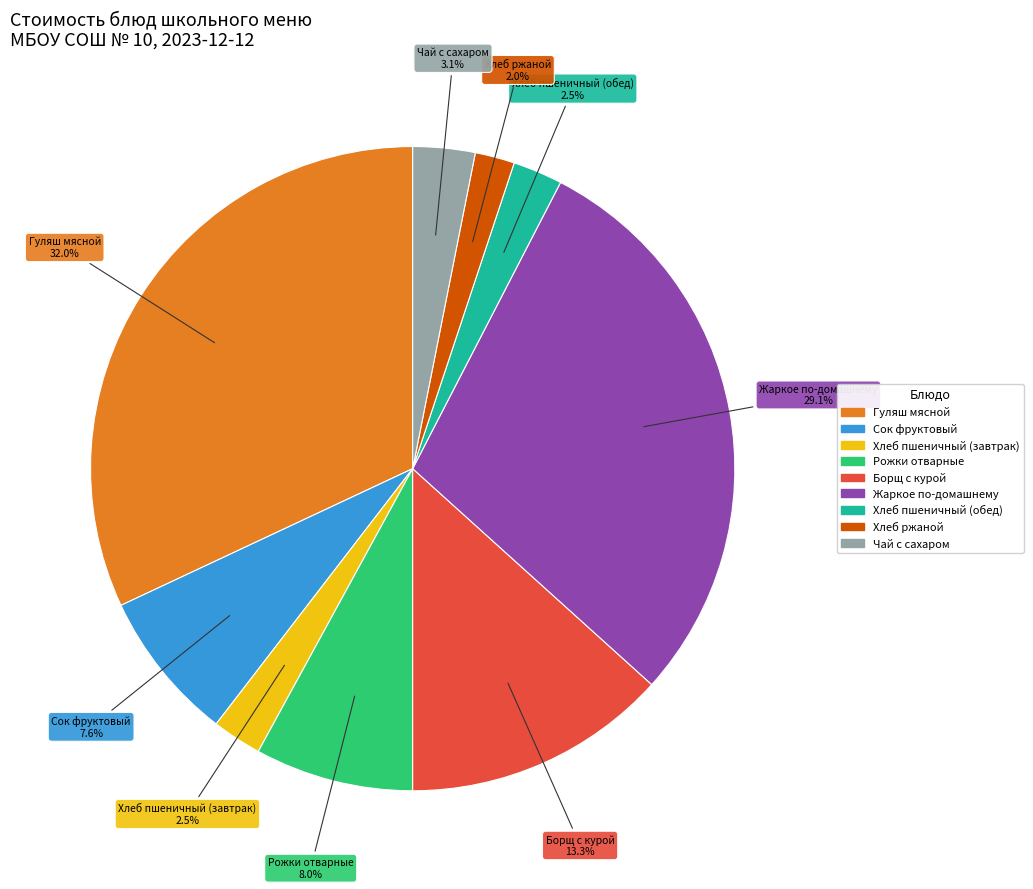

Is it true that Борщ с курой is 13% of the pie?

True